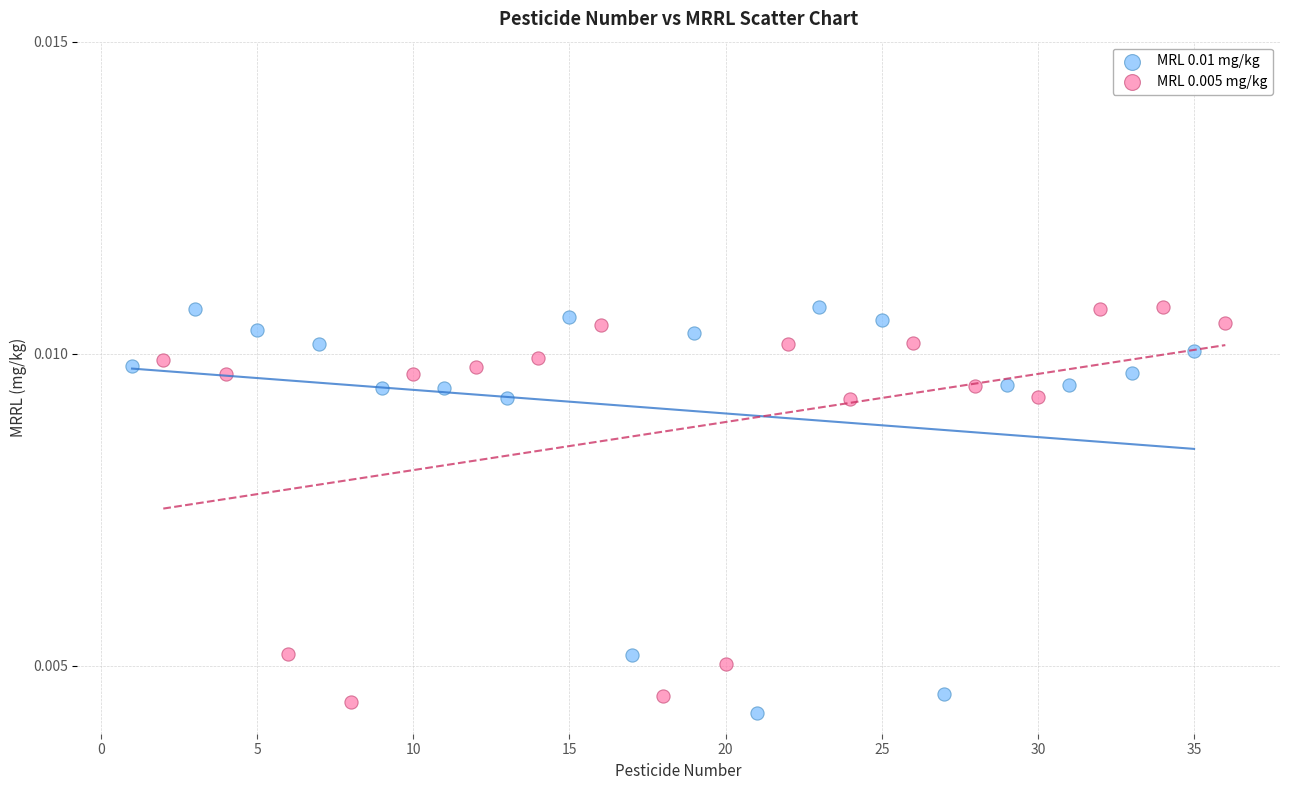

Which series has the widest spread of Y values?

MRL 0.01 mg/kg